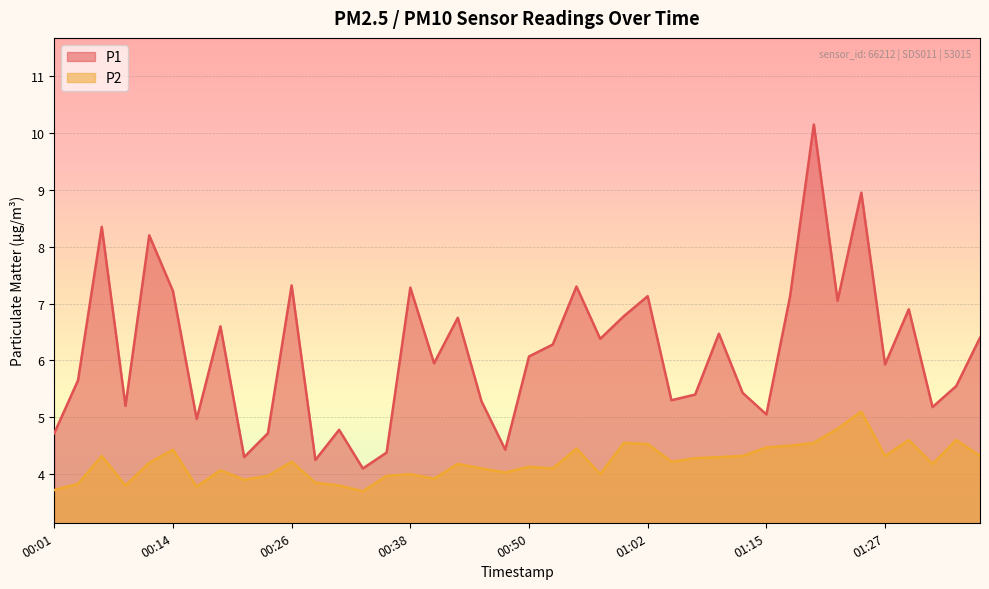

What is the sum of all P1 values?

245.3